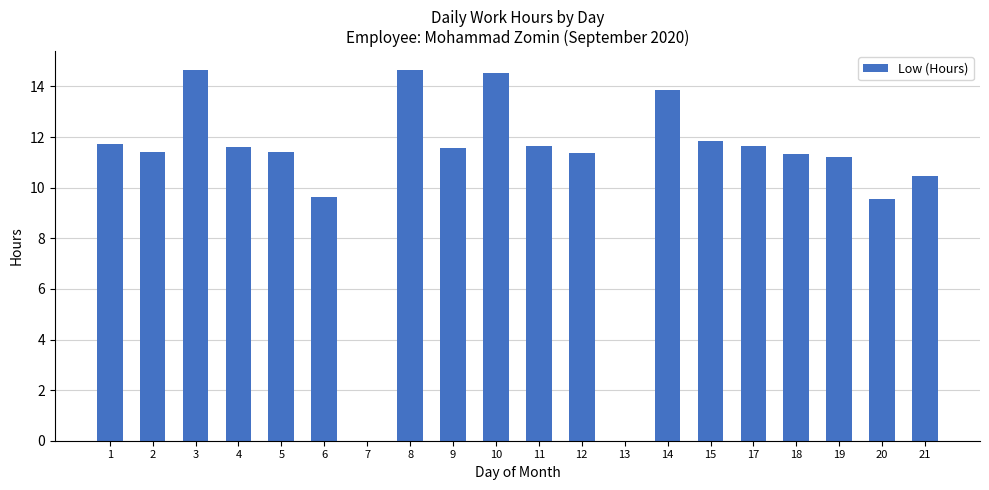

Is it true that the value at 4 is 11.6?

True